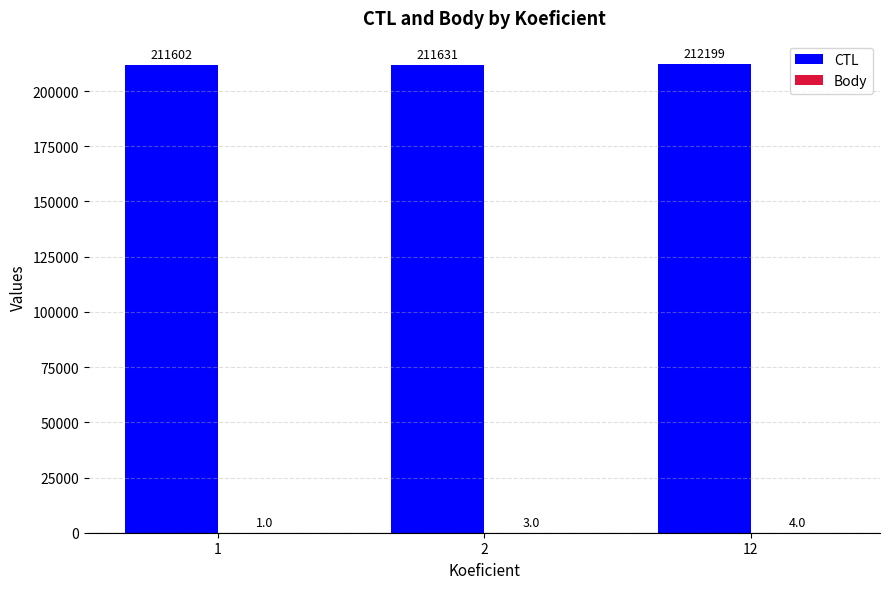

The CTL series shows 212199 at 12. True or false?

True